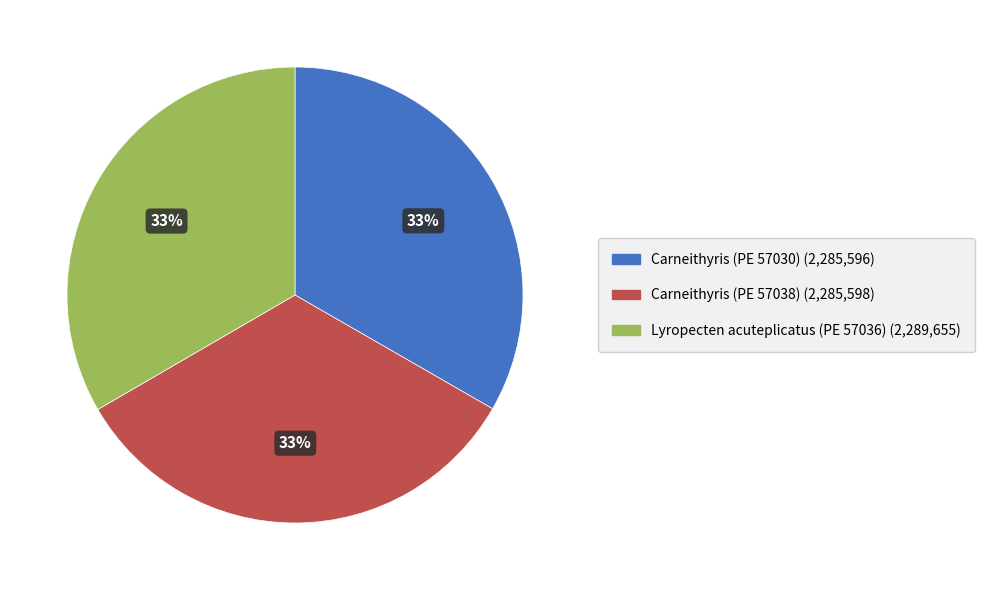

How many segments does this pie chart have?

3